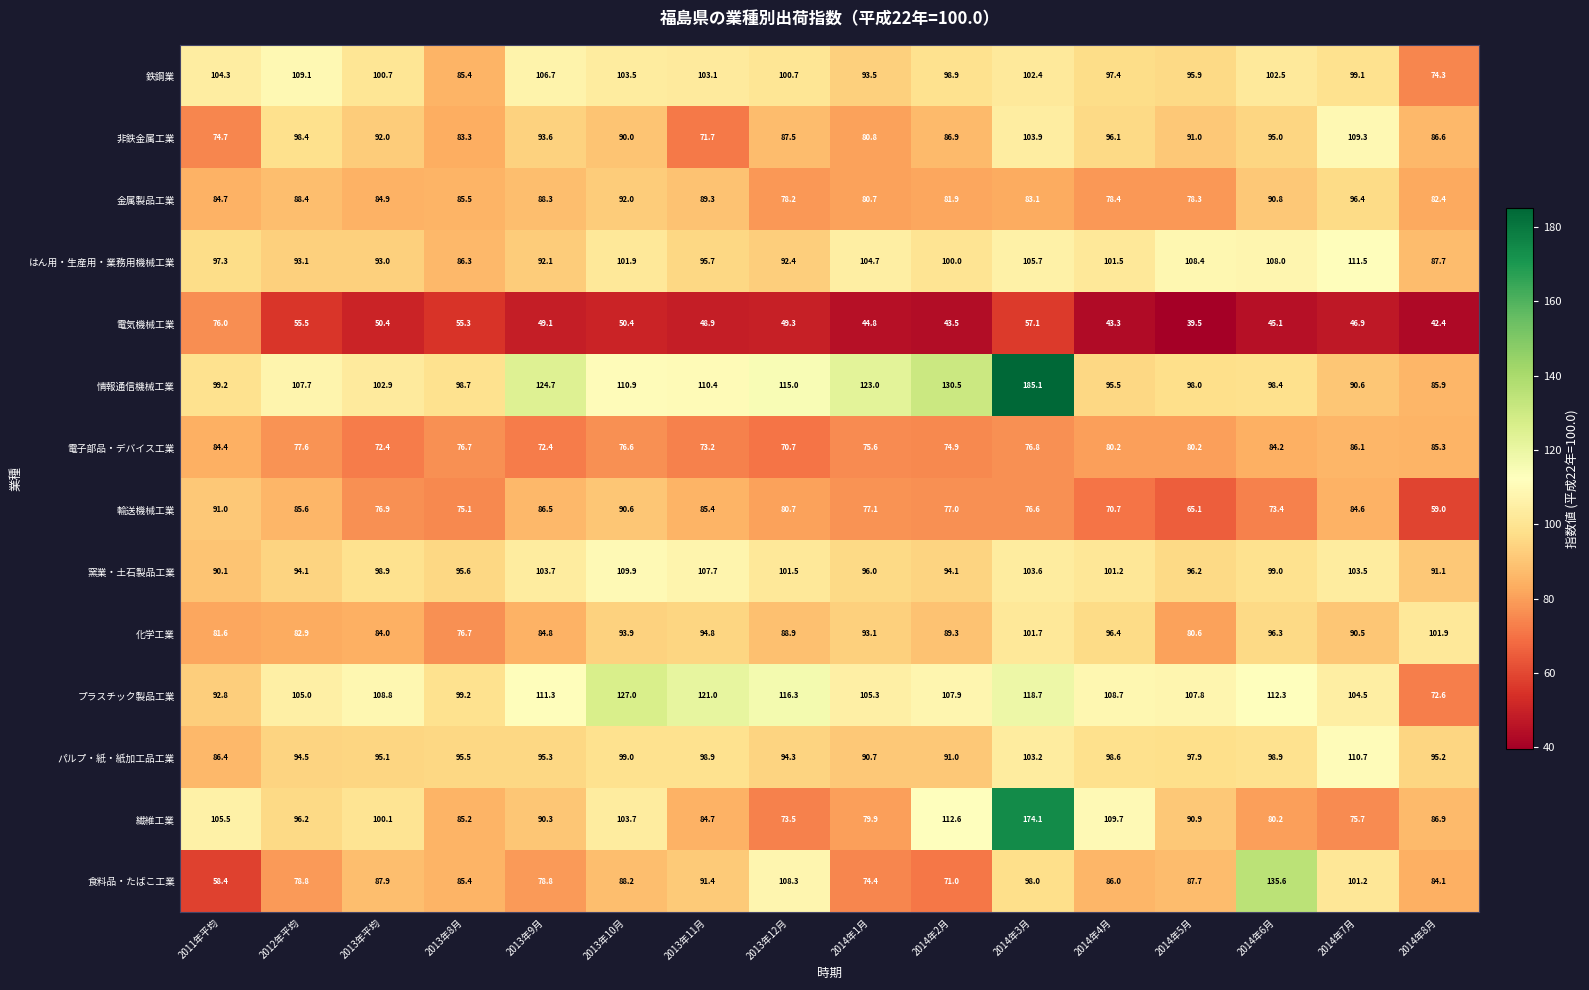

What is the approximate value of 電子部品・デバイス工業 at 2014年2月?

74.9